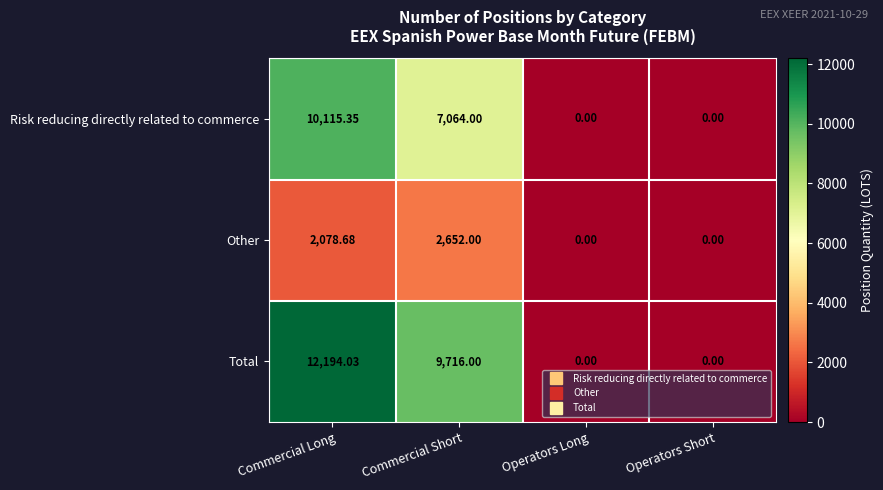

Between Commercial Long and Operators Short, which series saw the biggest shift?

Total